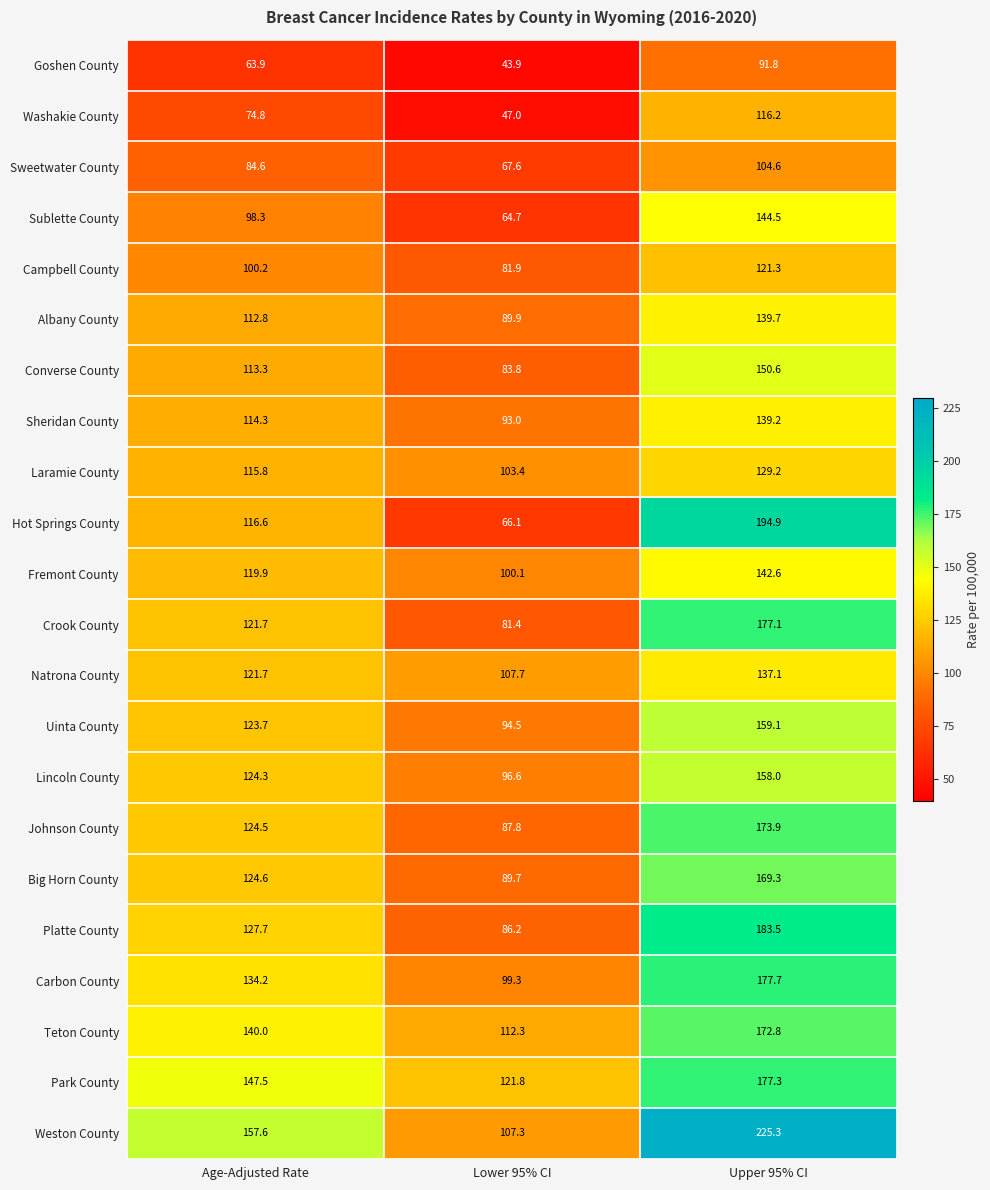

Which series has the largest range (max minus min)?

Hot Springs County